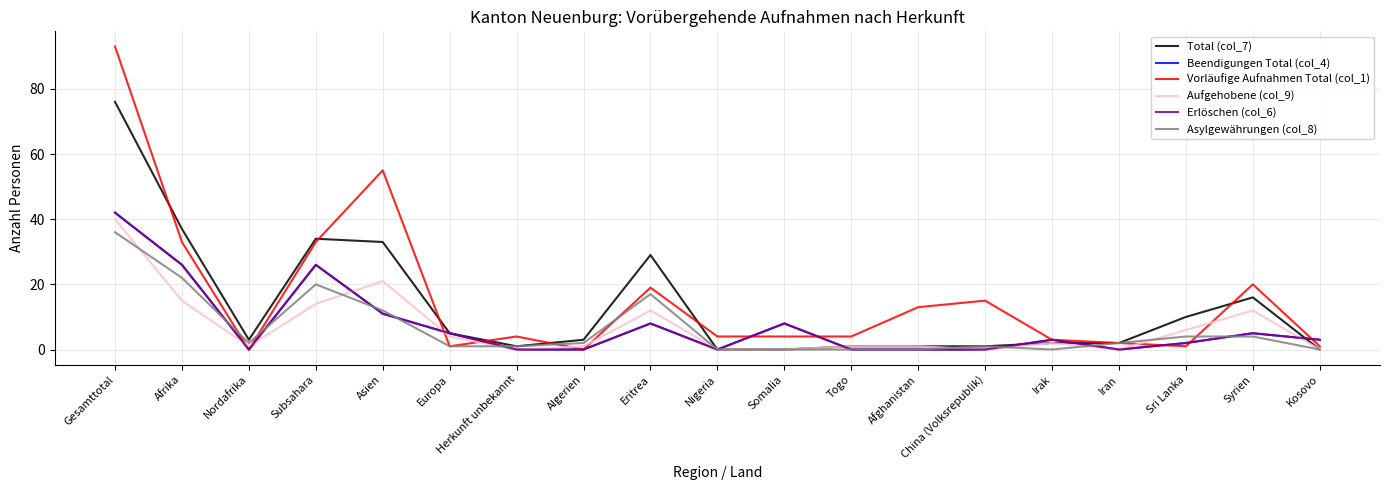

How many lines are shown in the chart?

6